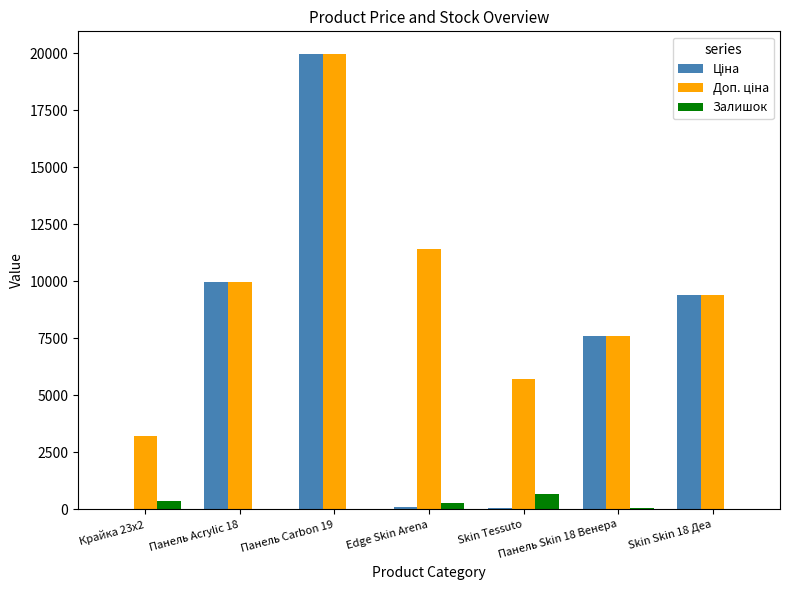

The Залишок series shows 683.0 at Skin Tessuto. True or false?

True